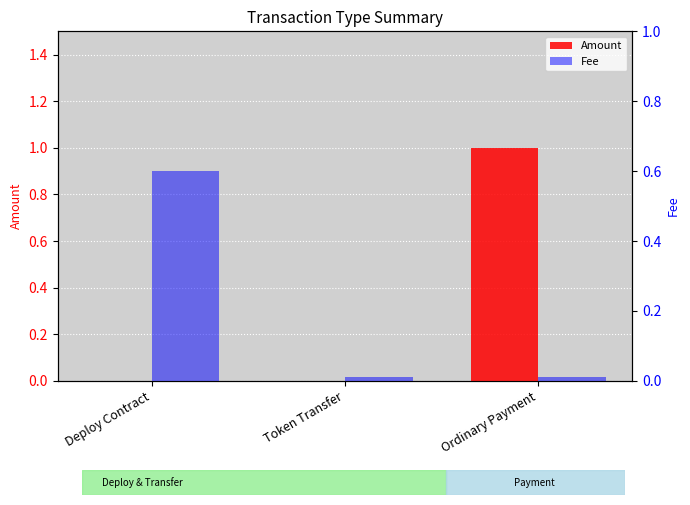

Is it true that Fee equals 0.0 at Ordinary Payment?

False